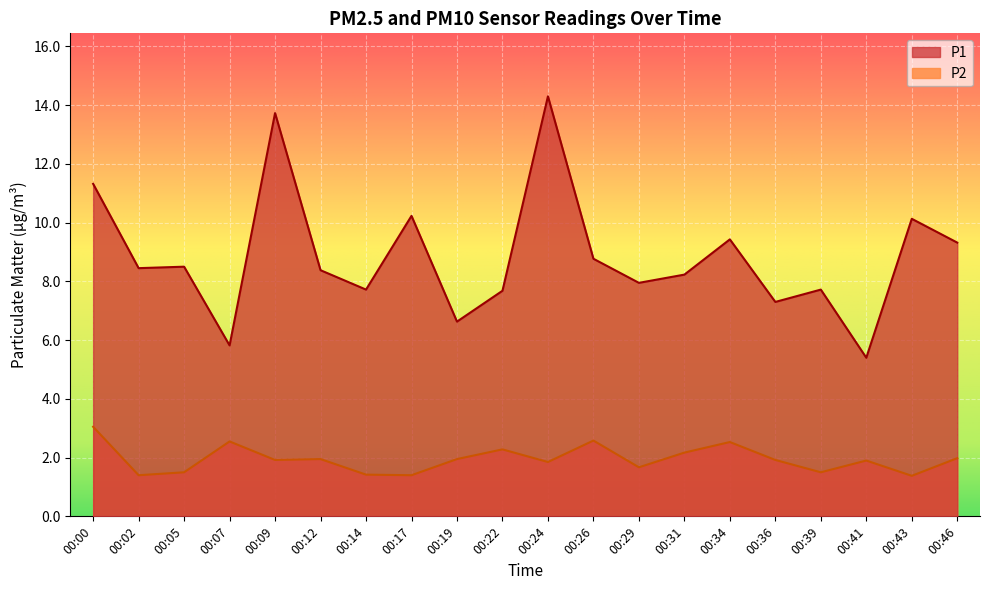

At 00:39, list the series in order from smallest to largest.

P2, P1